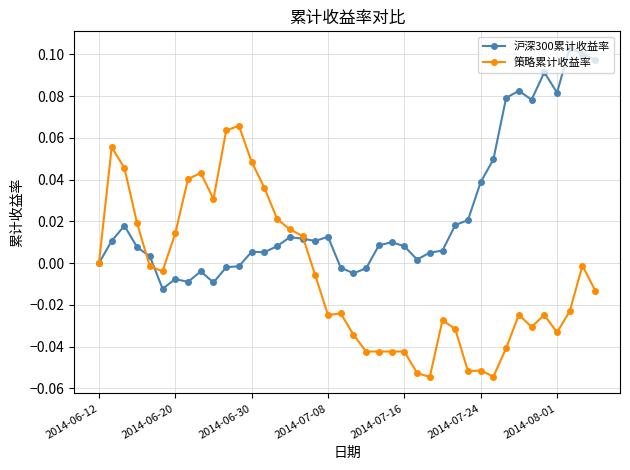

List the series in order of their overall mean, lowest first.

策略累计收益率, 沪深300累计收益率